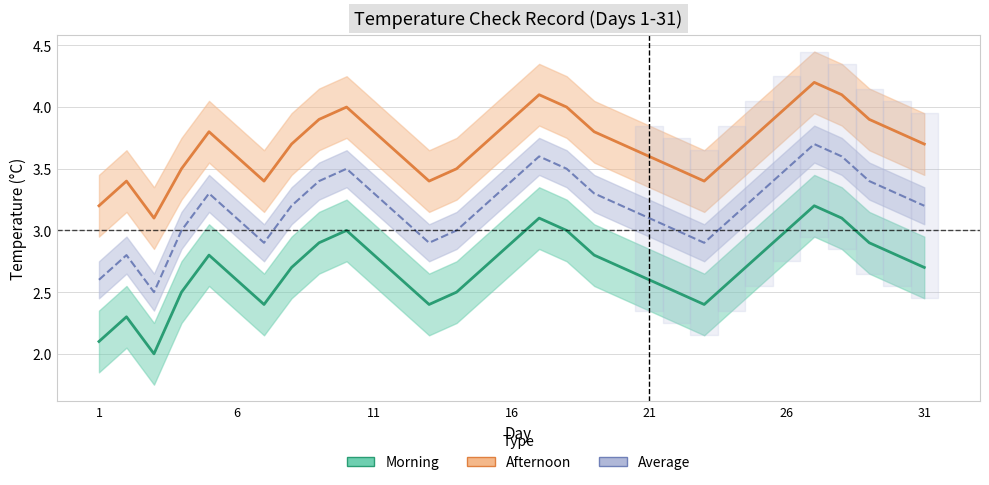

True or false: Average and Morning intersect in this chart.

False